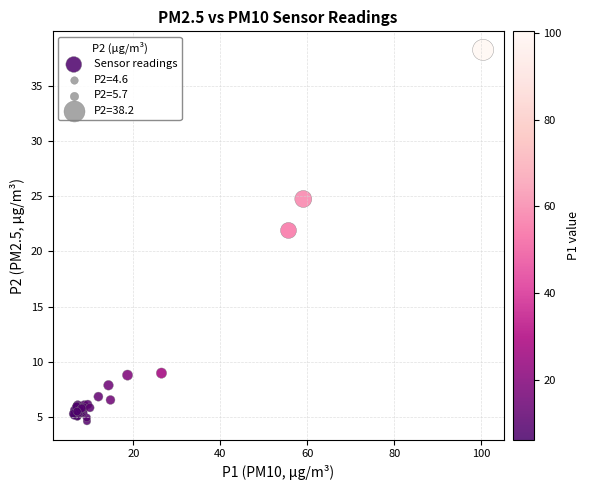

What Y value in the scatter plot is closest to 21?

21.9